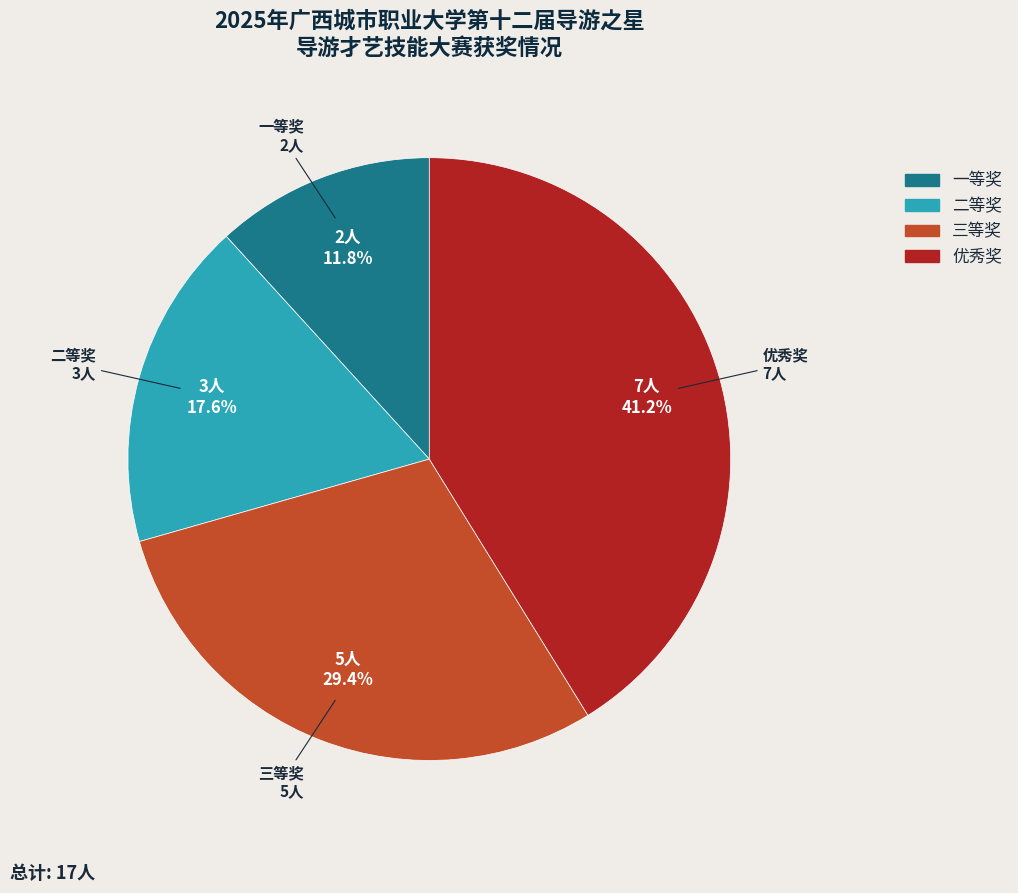

Which slice is the smallest?

一等奖